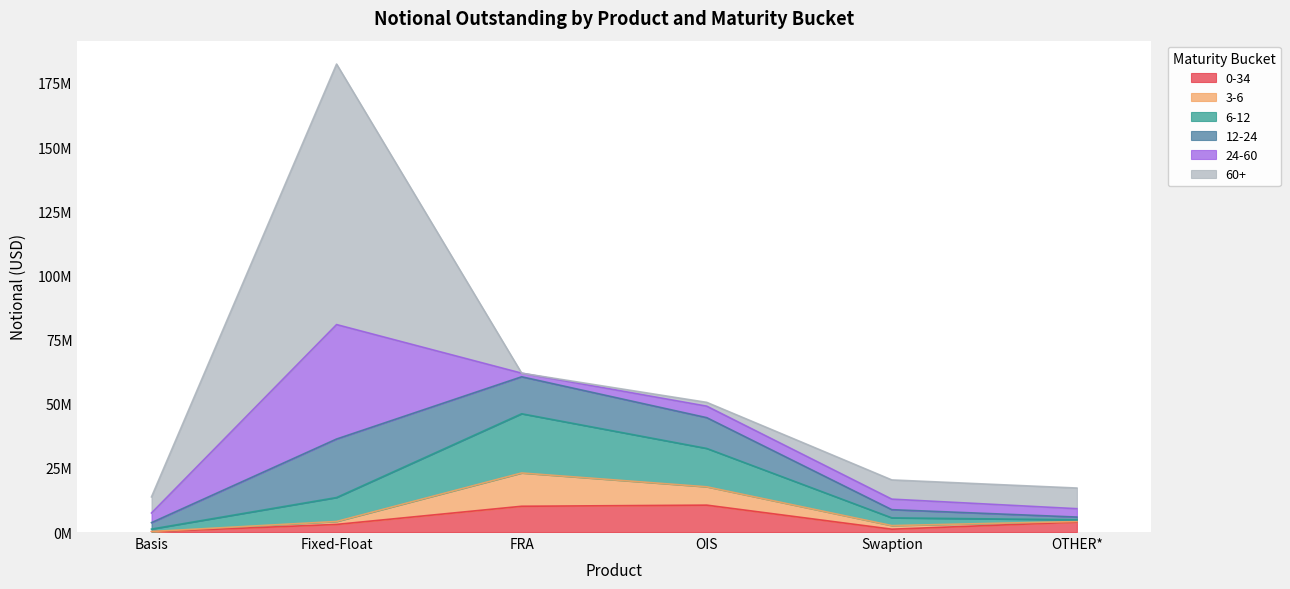

What is the sum of the 0-34 values at Fixed-Float and Swaption?

4071174